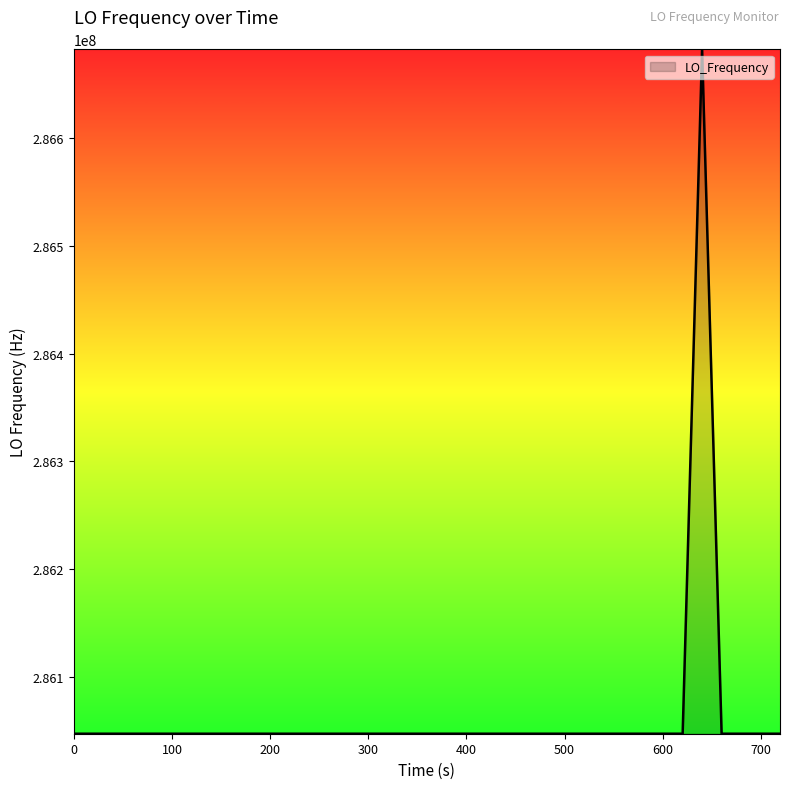

What is the minimum value shown in the chart?

286046995.7